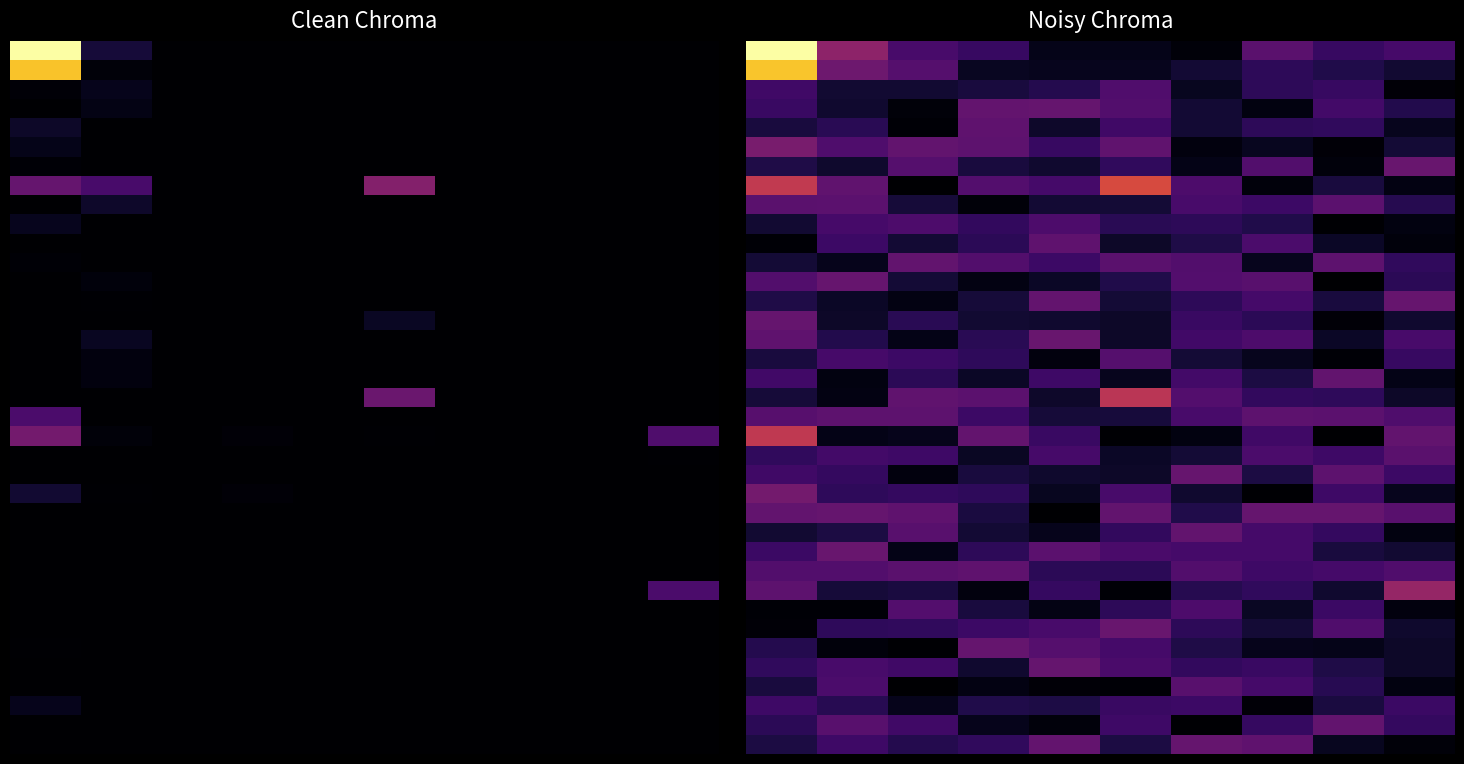

What is the total value across all series at 8?

6.2